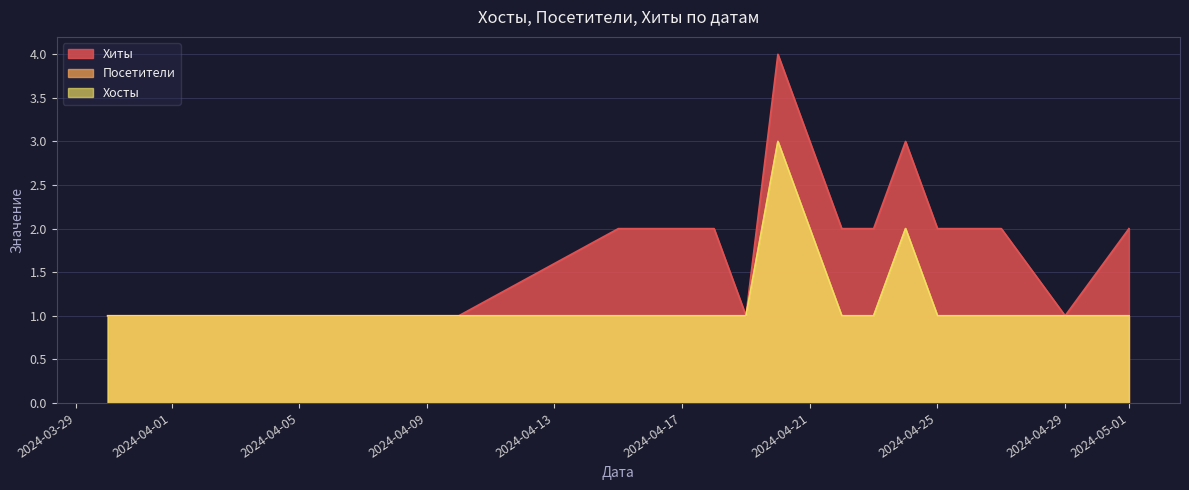

How many data points in Хиты are above 2?

3